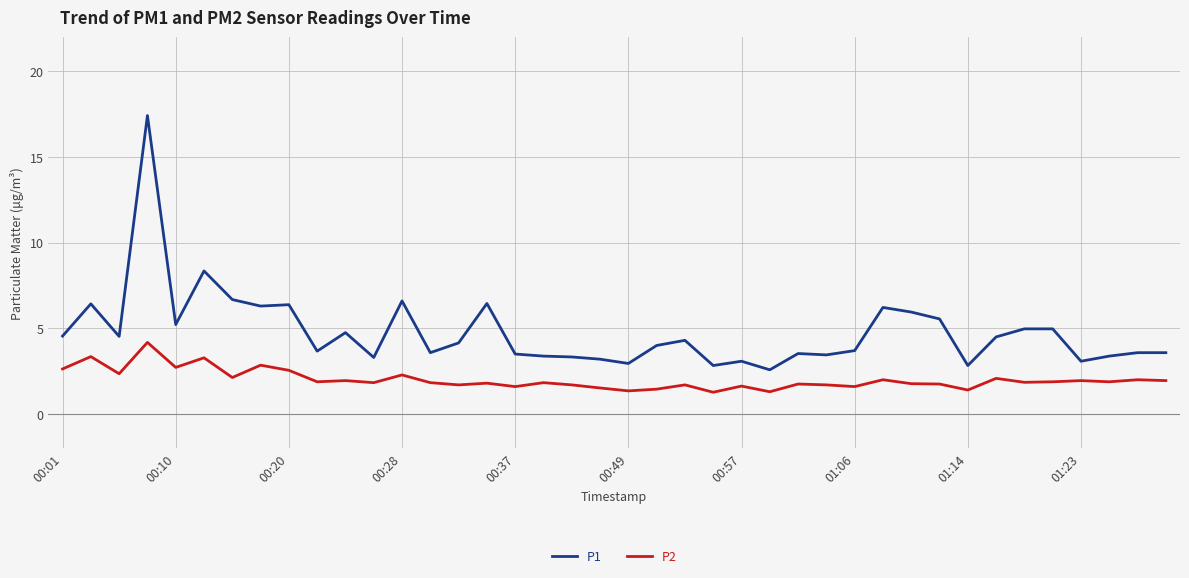

What are all the series names shown in the legend?

P1, P2